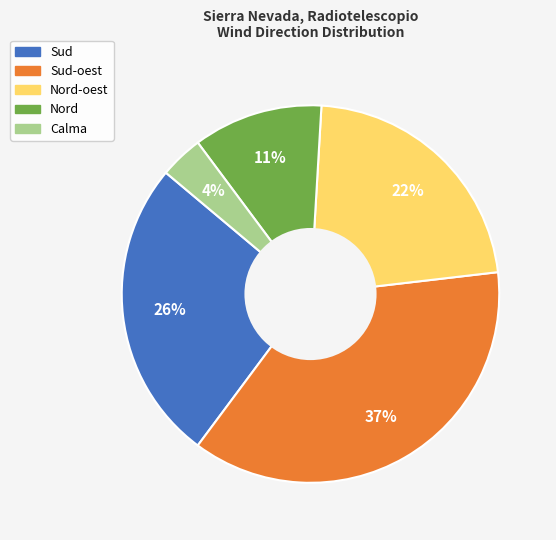

To the nearest percent, what portion does Sud represent?

26%